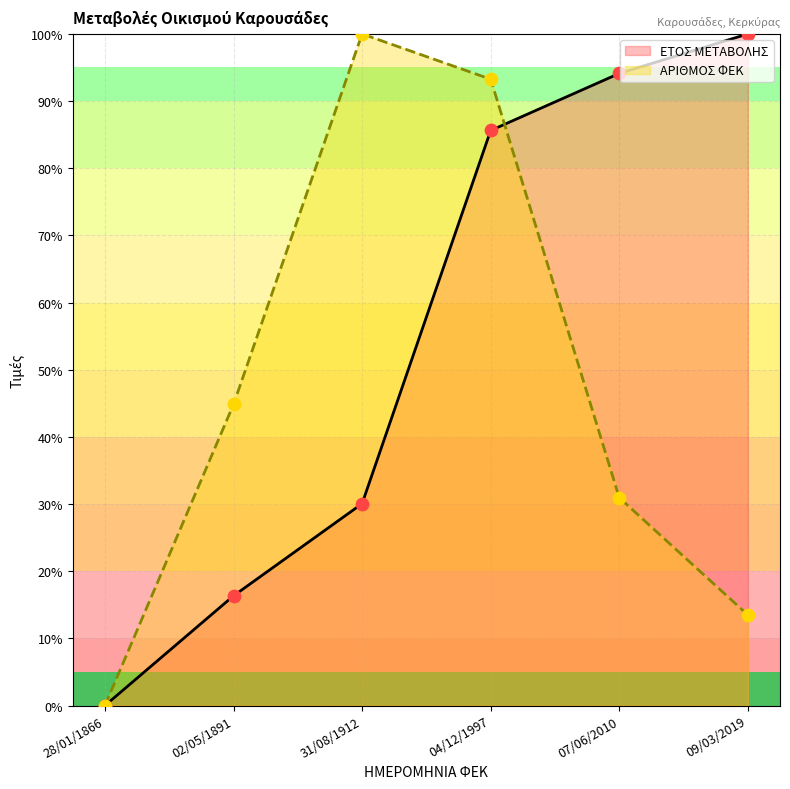

Which series contains the highest Y value?

ΕΤΟΣ ΜΕΤΑΒΟΛΗΣ